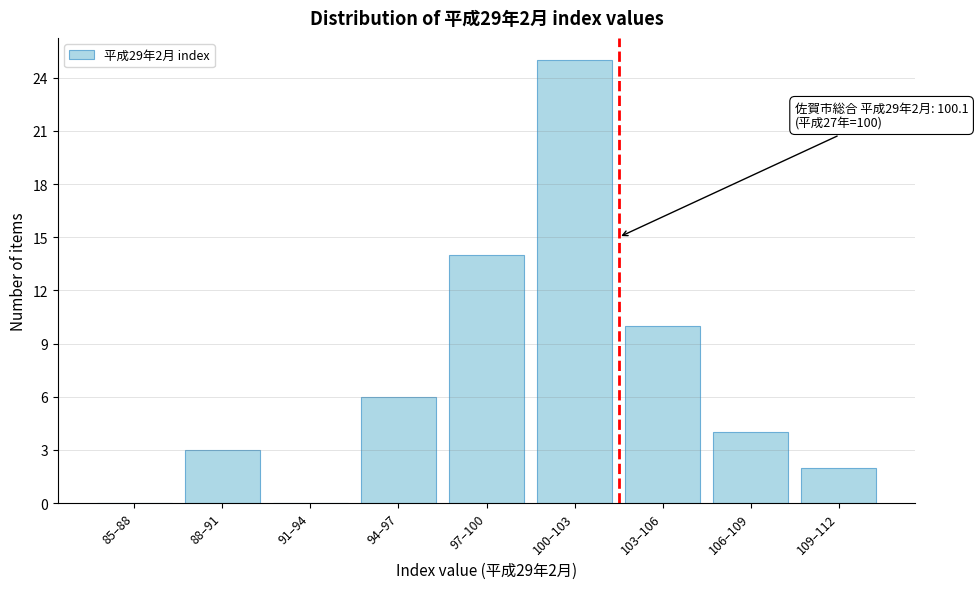

Reading left to right, transcribe all the data shown in this chart.

85–88=0	88–91=3	91–94=0	94–97=6	97–100=14	100–103=25	103–106=10	106–109=4	109–112=2